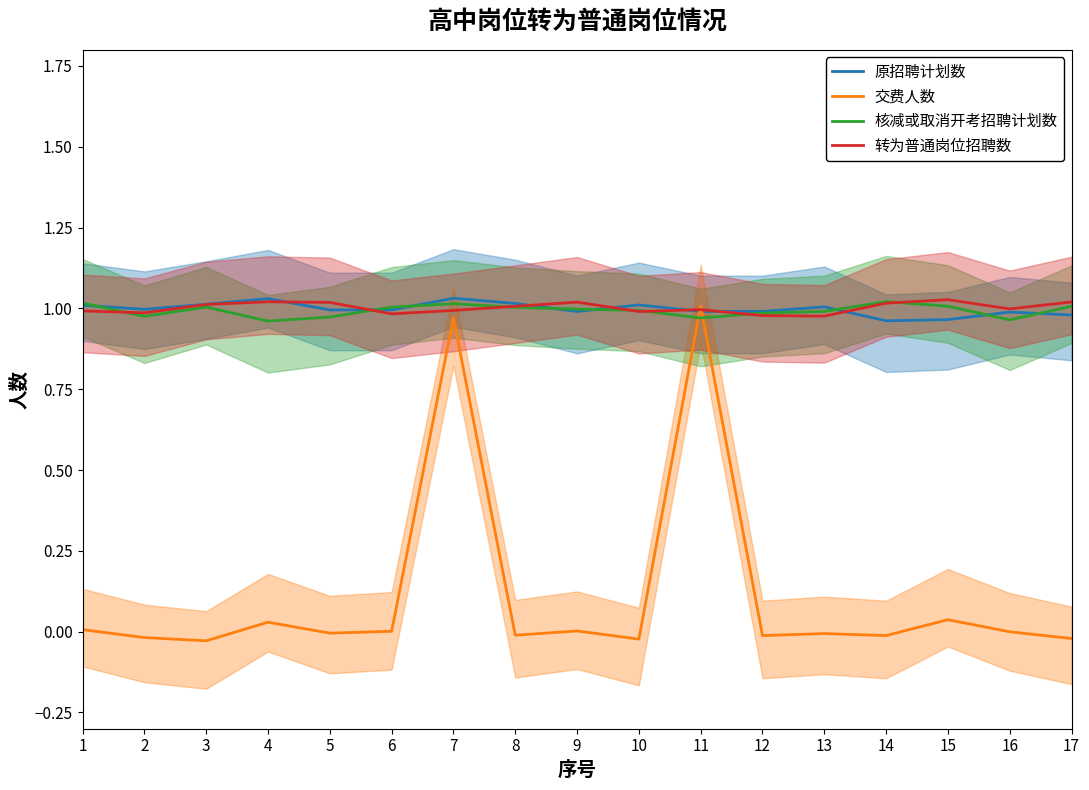

Which series has the largest total across all categories?

转为普通岗位招聘数